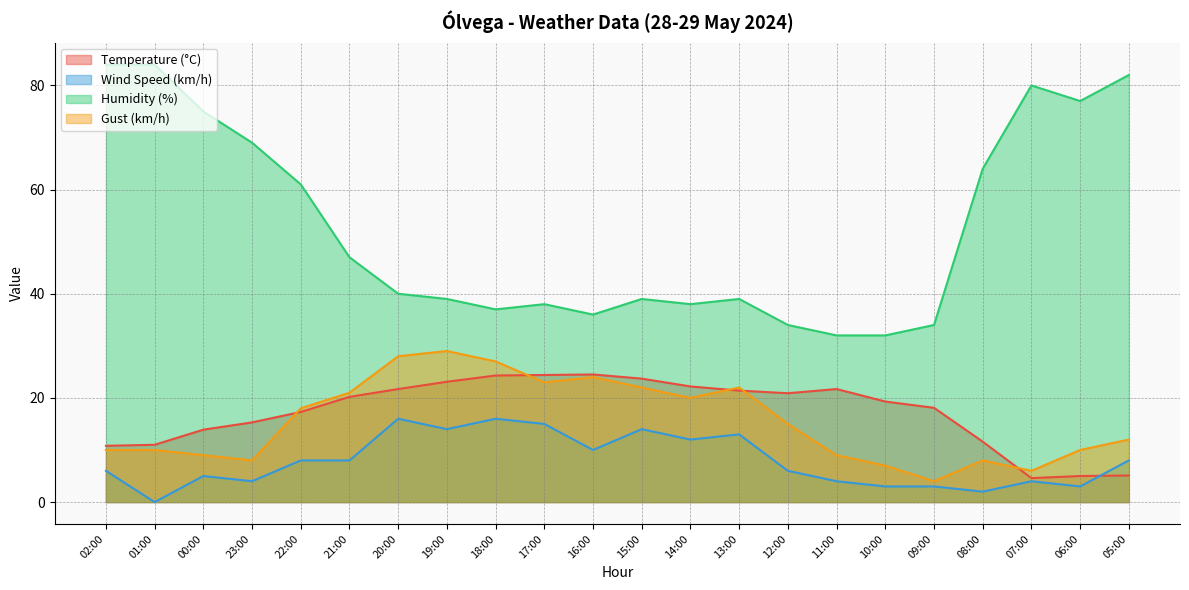

What are all the series names shown in the legend?

Temperature (°C), Wind Speed (km/h), Humidity (%), Gust (km/h)